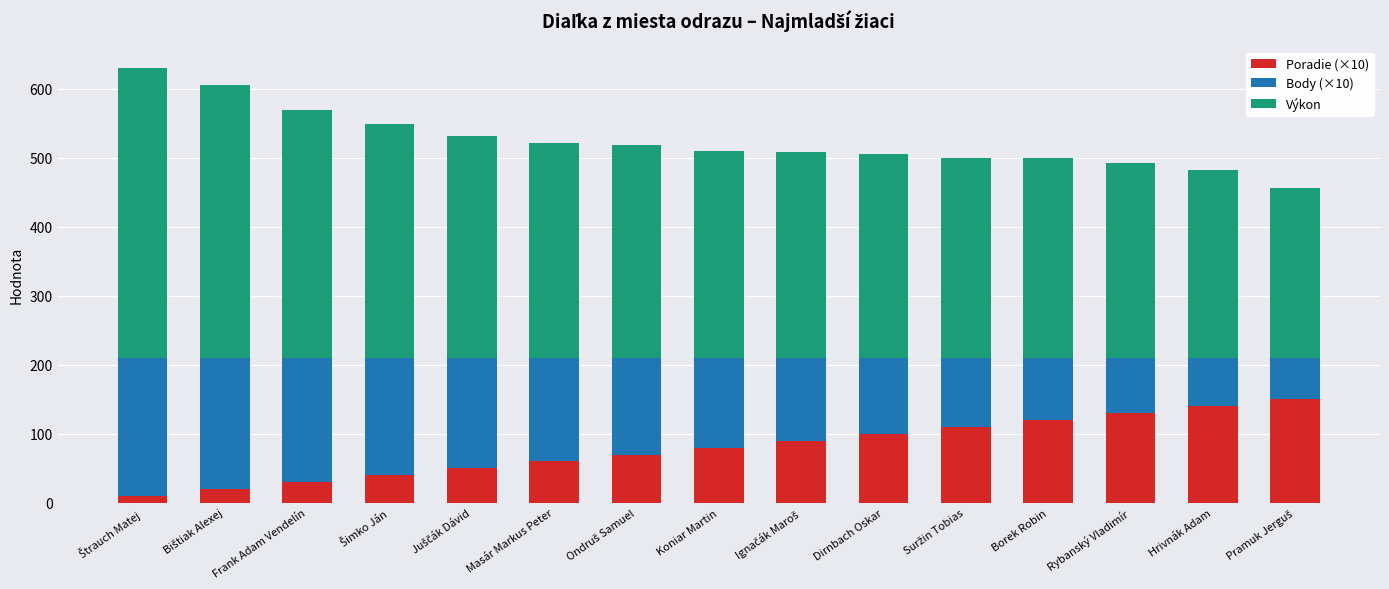

What is the total value across all series at Borek Robin?

500